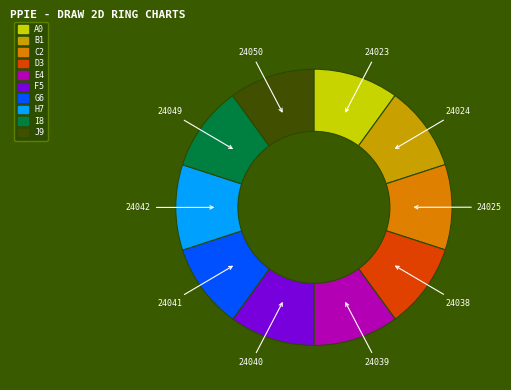

Is there any slice that represents more than half of the pie?

No